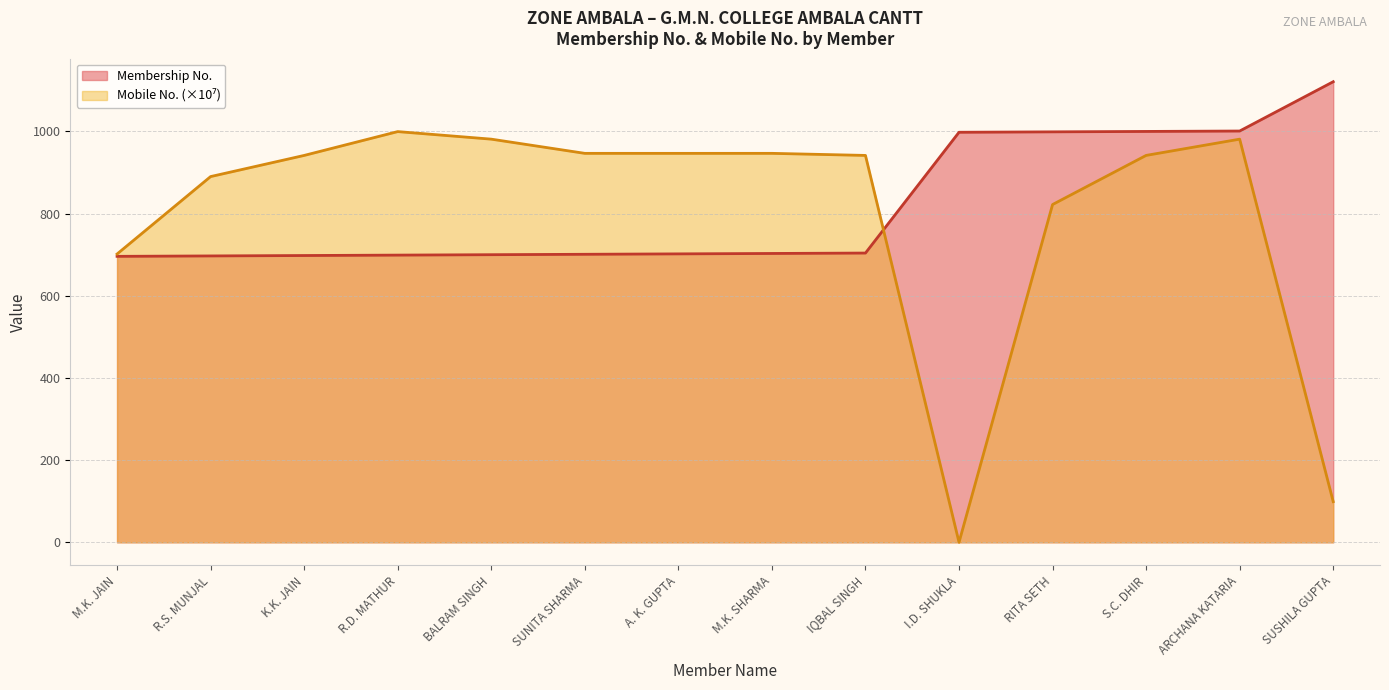

What are all the series names shown in the legend?

Membership No, Mobile No